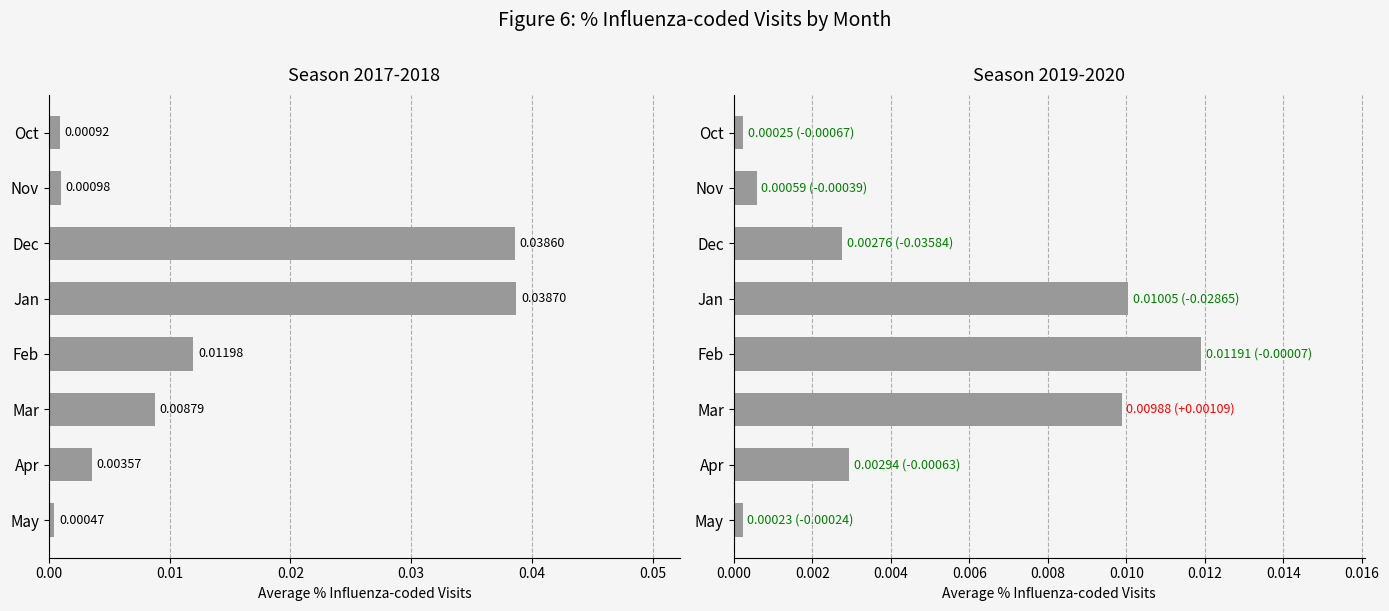

The value of 2022-2023 at Mar is 0.0. True or false?

False